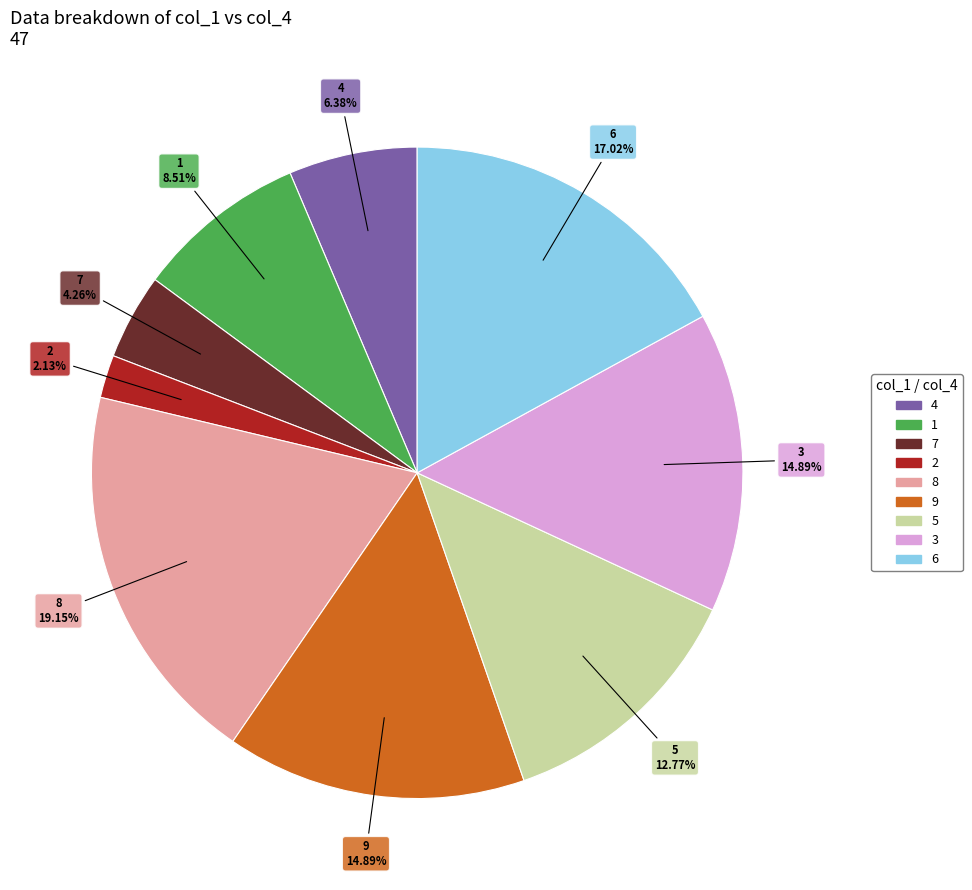

The 8 slice represents 19% of the pie. True or false?

True